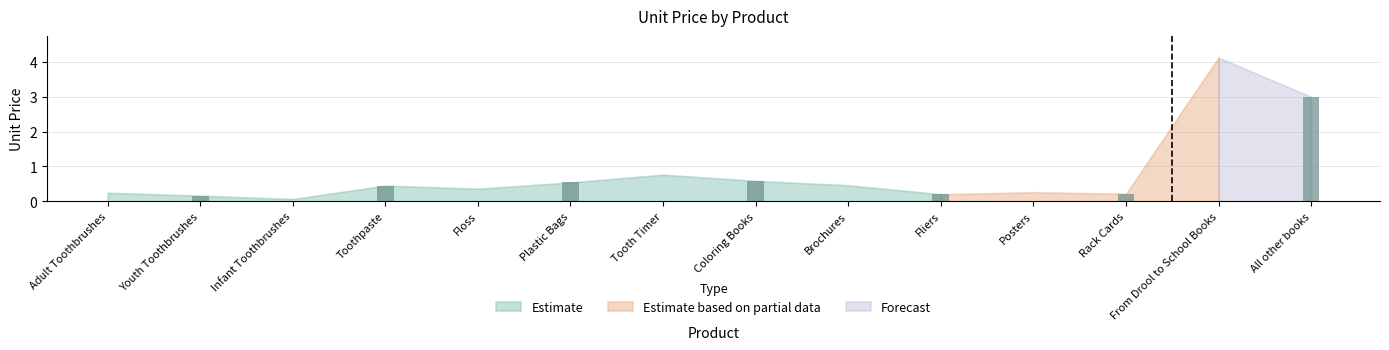

What position from the right is Coloring Books?

7